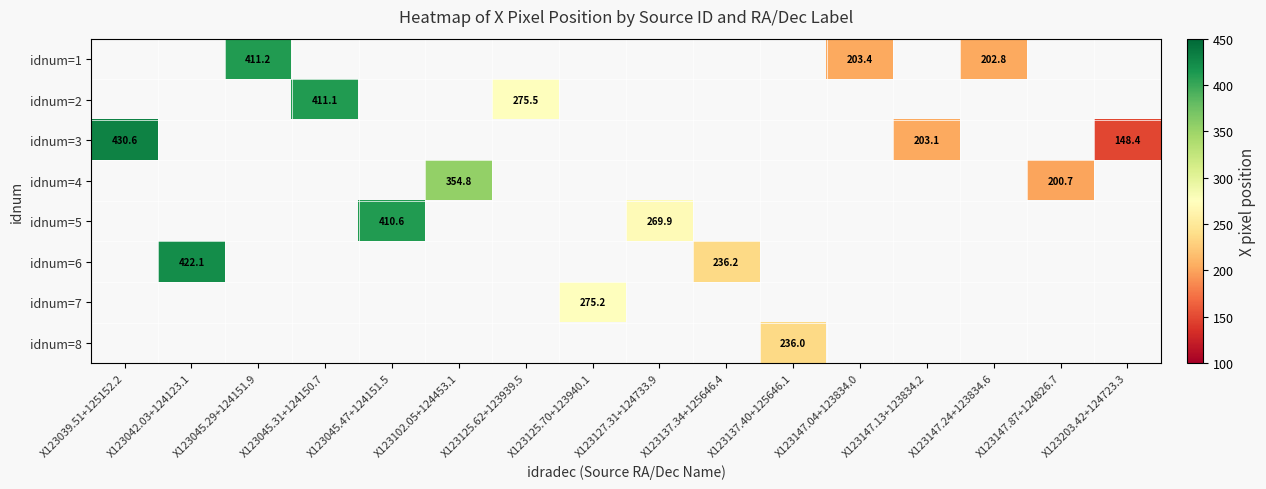

How many distinct data groups are displayed?

8